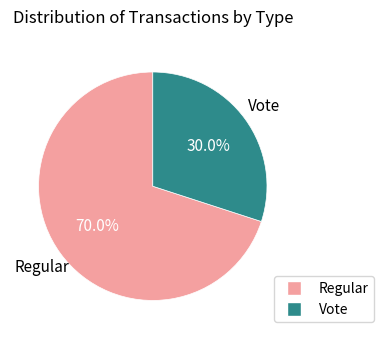

What is the ratio of the value at Vote to the value at Regular?

0.4